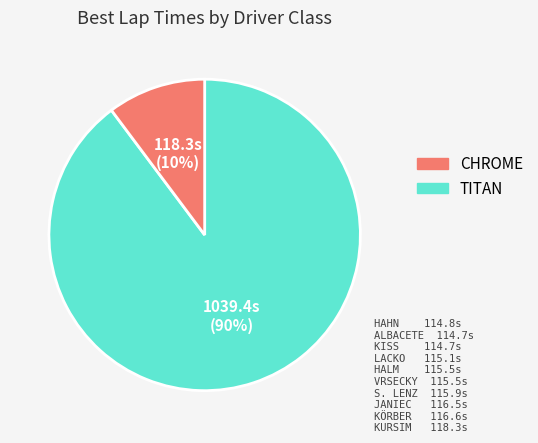

To the nearest percent, what is the difference between the largest and smallest slice percentages?

80%